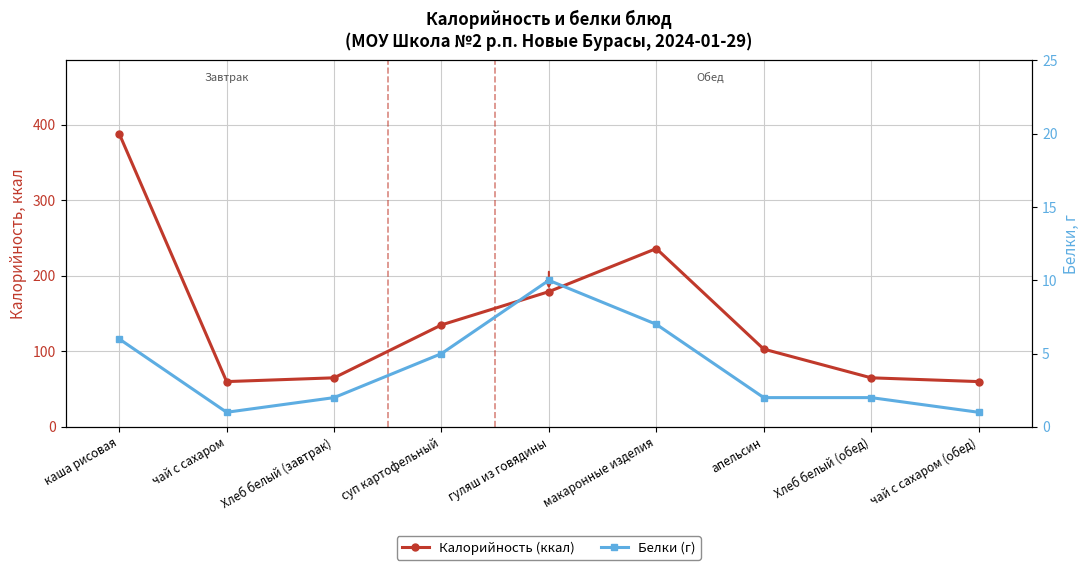

Reading right to left, what are all the values shown in this chart?

Калорийность (ккал): 60	65	103	236	179	135	65	60	388
Белки (г): 1	2	2	7	10	5	2	1	6